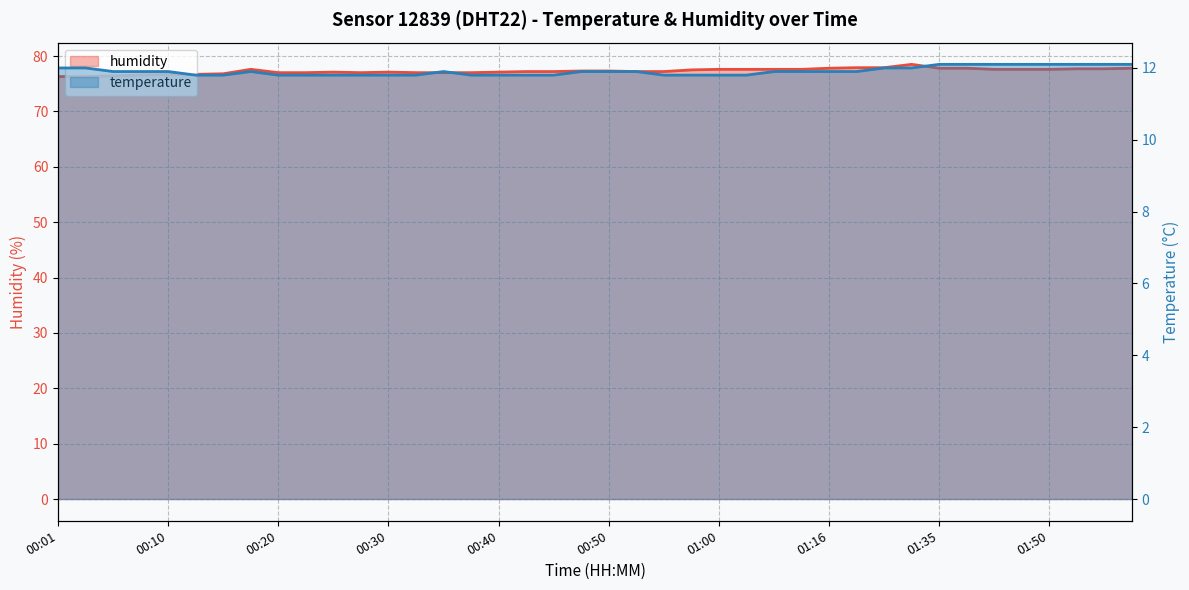

Which series has the widest spread of values?

humidity